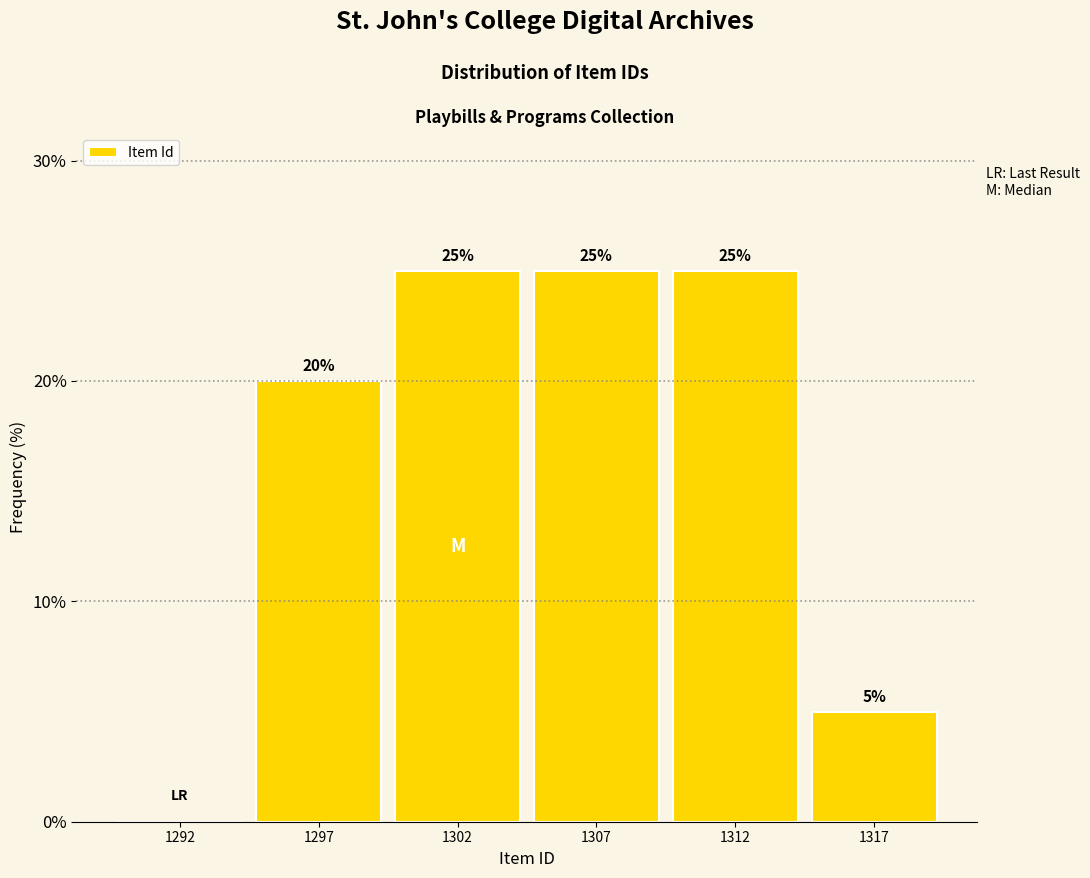

Reading left to right, what are all the values shown in this chart?

1292=0	1297=20	1302=25	1307=25	1312=25	1317=5